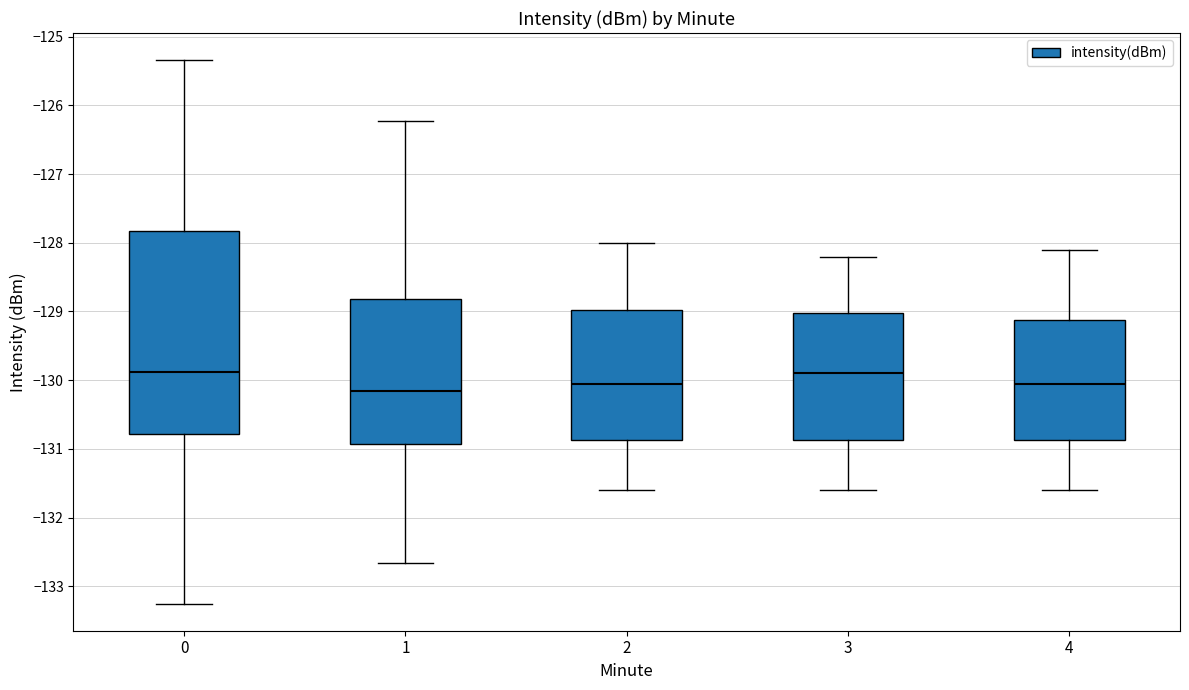

Reading left to right, transcribe this box plot: for each box, give where its median line is, the range the box spans, and where its two whiskers end, as read against the y-axis. The values are not printed on the chart, so give them approximately, as read against the axis.

0: median -129.9, box -130.8 to -127.8, whiskers -133.3 to -125.3
1: median -130.1, box -130.9 to -128.8, whiskers -132.7 to -126.2
2: median -130.0, box -130.9 to -129.0, whiskers -131.6 to -128.0
3: median -129.9, box -130.9 to -129.0, whiskers -131.6 to -128.2
4: median -130.0, box -130.9 to -129.1, whiskers -131.6 to -128.1